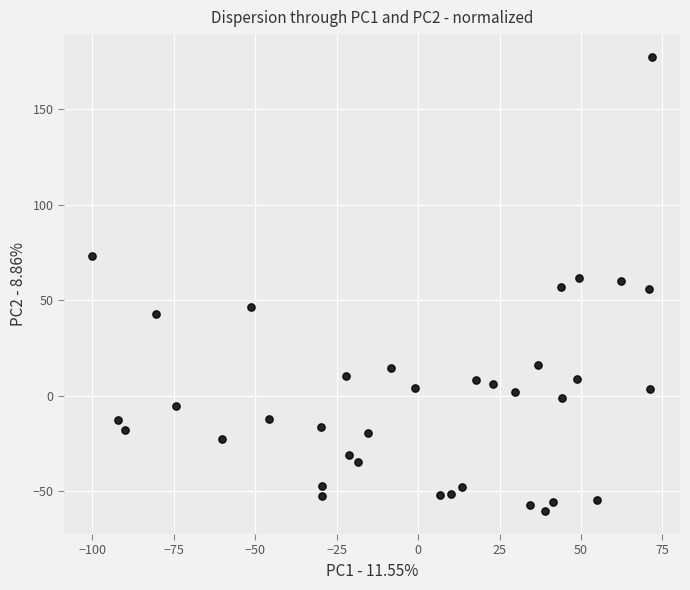

What is the range of Y values (max minus min)?

237.7